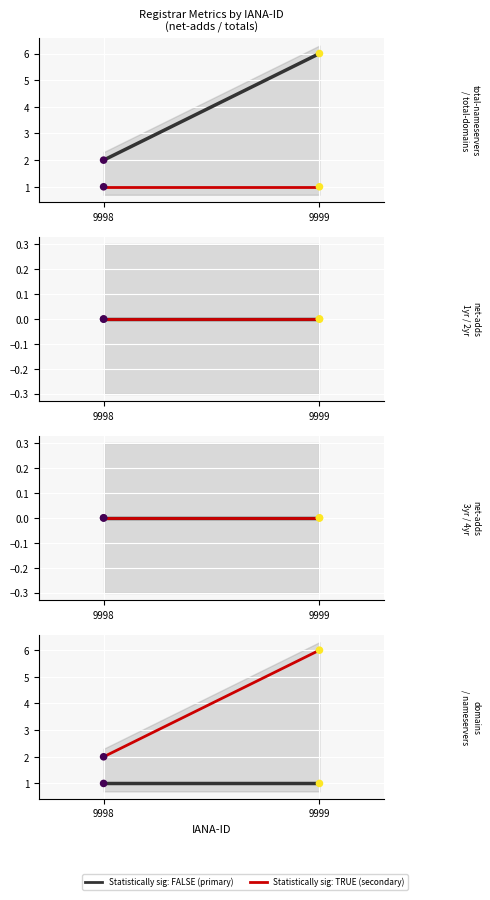

Which series reaches the maximum Y coordinate?

total-nameservers